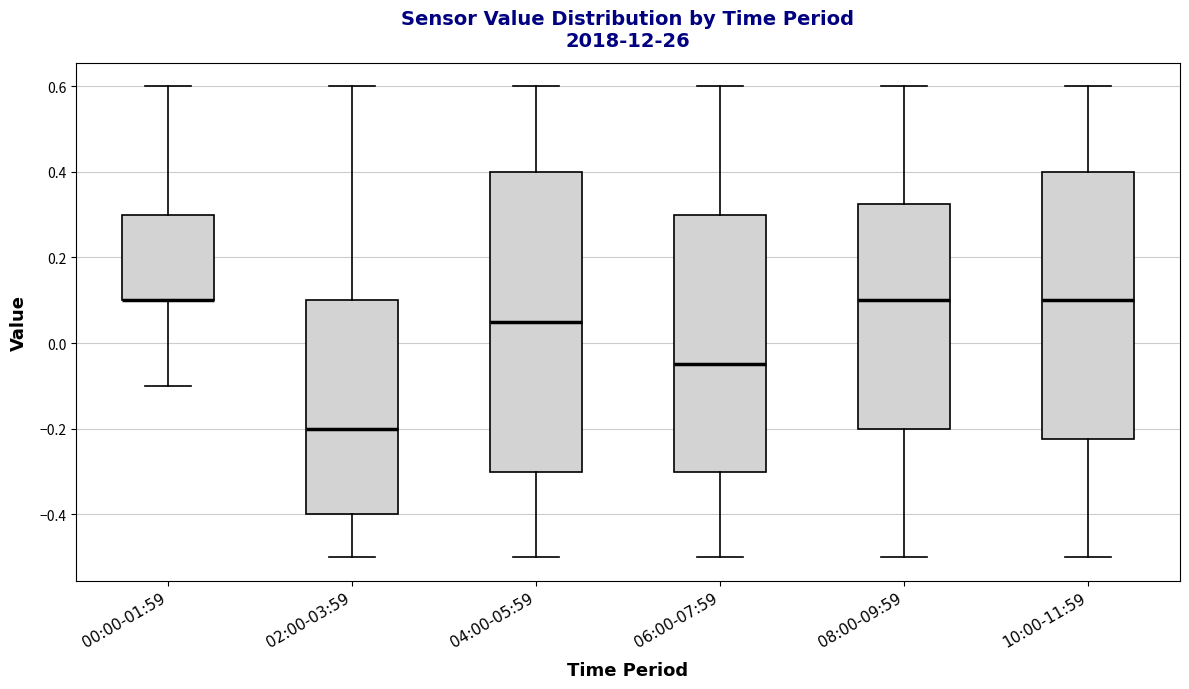

Reading left to right, read every box against the y-axis: the position of its median line, the range the box covers, and the ends of its whiskers. The values are not printed on the chart, so give them approximately, as read against the axis.

00:00-01:59: median 0.10 (drawn on the box's lower edge), box 0.10 to 0.30, whiskers -0.10 to 0.60
02:00-03:59: median -0.20, box -0.40 to 0.10, whiskers -0.50 to 0.60
04:00-05:59: median 0.06, box -0.30 to 0.40, whiskers -0.50 to 0.60
06:00-07:59: median -0.04, box -0.30 to 0.30, whiskers -0.50 to 0.60
08:00-09:59: median 0.10, box -0.20 to 0.32, whiskers -0.50 to 0.60
10:00-11:59: median 0.10, box -0.22 to 0.40, whiskers -0.50 to 0.60